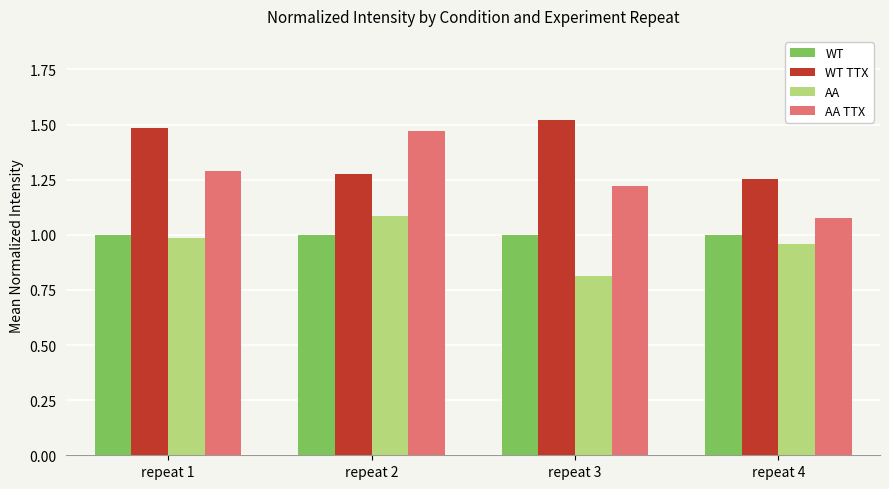

What is the minimum value shown in the chart?

0.8